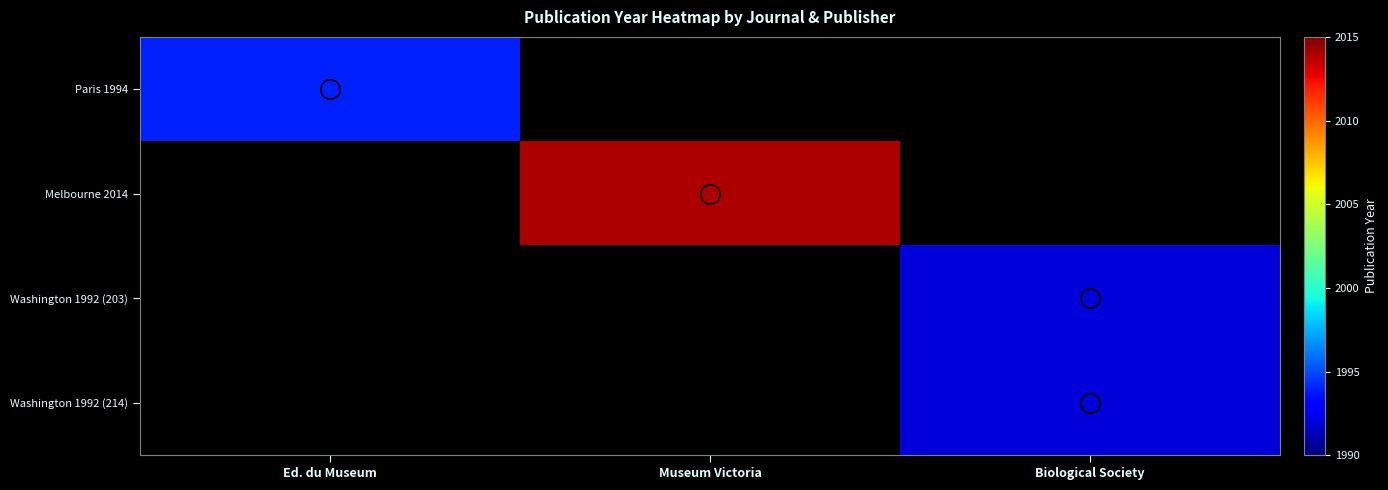

Count the number of data series in this chart.

4